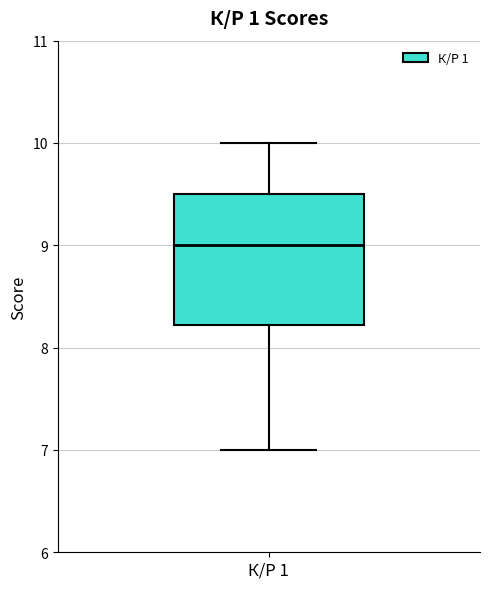

Transcribe this box plot: give where the median line is, the range the box spans, and where the two whiskers end, as read against the y-axis. The values are not printed on the chart, so give them approximately, as read against the axis.

median 9.0, box 8.2 to 9.5, whiskers 7.0 to 10.0